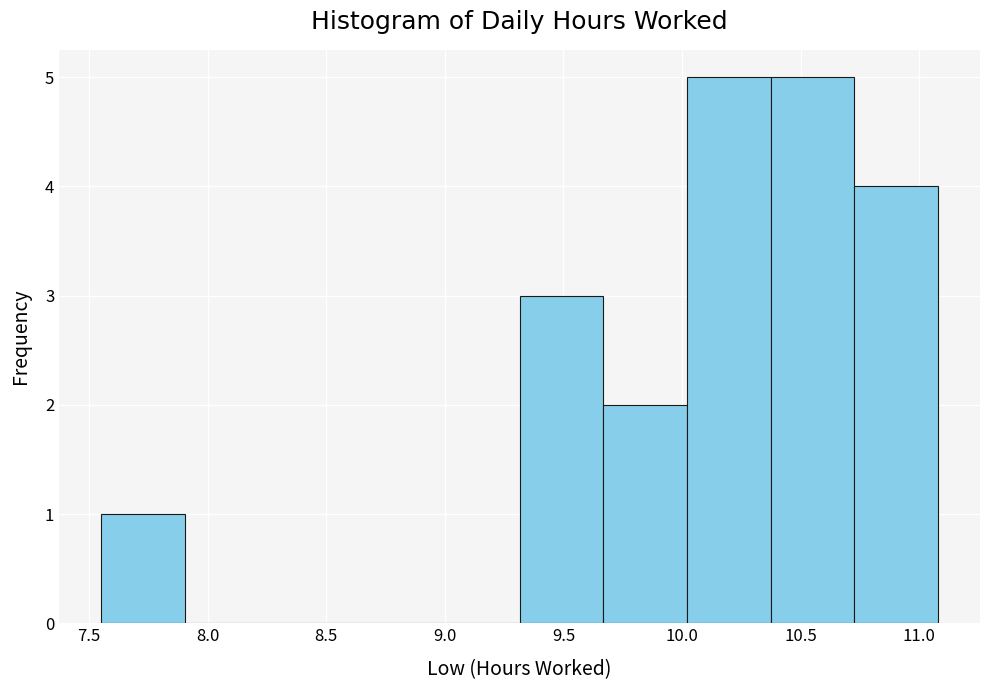

How tall is the bar that spans 9.30 to 9.65 on the x-axis? Neither the bar edges nor the heights are printed on the chart, so give them approximately, as read against the axes.

3